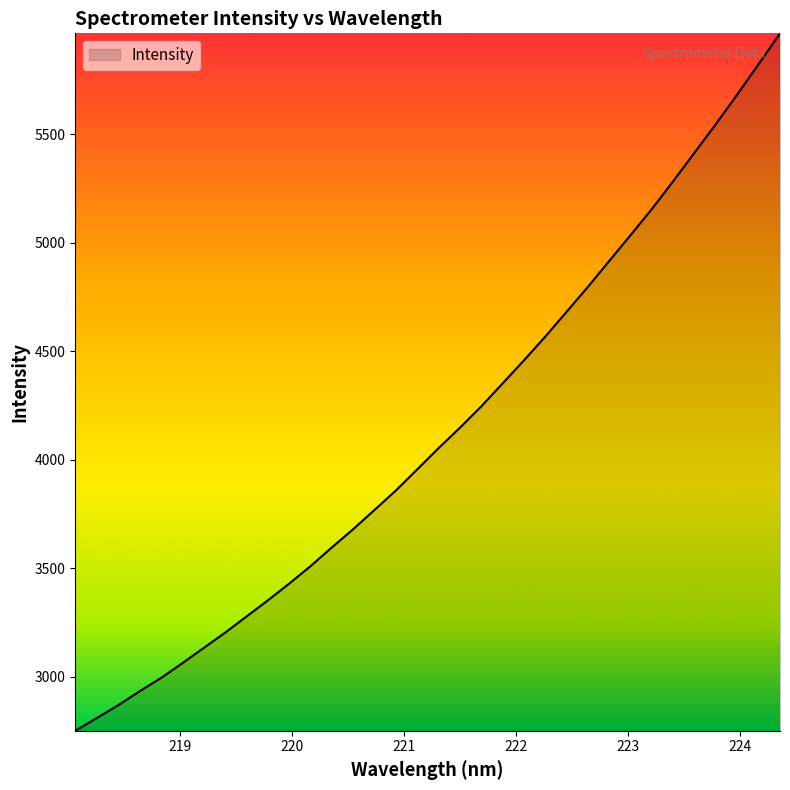

What is the smallest value displayed?

2750.0